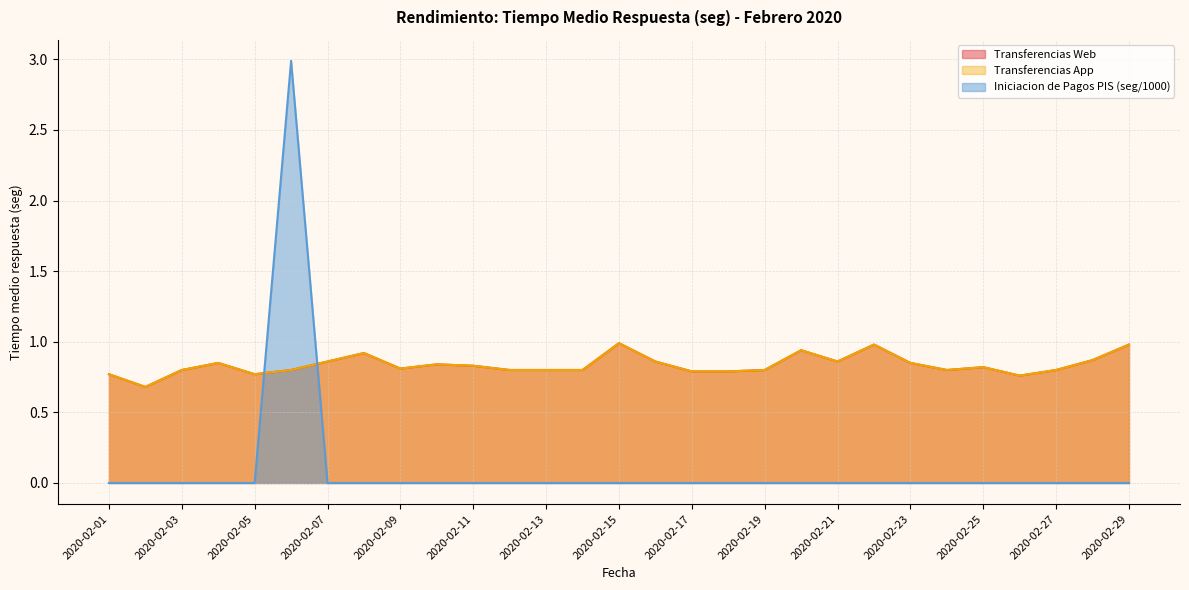

Reading left to right, list all the values displayed in this chart.

Transferencias Web: 0.8	0.7	0.8	0.8	0.8	0.8	0.9	0.9	0.8	0.8	0.8	0.8	0.8	0.8	1.0	0.9	0.8	0.8	0.8	0.9	0.9	1.0	0.8	0.8	0.8	0.8	0.8	0.9	1.0
Transferencias App: 0.8	0.7	0.8	0.8	0.8	0.8	0.9	0.9	0.8	0.8	0.8	0.8	0.8	0.8	1.0	0.9	0.8	0.8	0.8	0.9	0.9	1.0	0.8	0.8	0.8	0.8	0.8	0.9	1.0
Iniciacion de Pagos PIS: 0.0	0.0	0.0	0.0	0.0	3.0	0.0	0.0	0.0	0.0	0.0	0.0	0.0	0.0	0.0	0.0	0.0	0.0	0.0	0.0	0.0	0.0	0.0	0.0	0.0	0.0	0.0	0.0	0.0